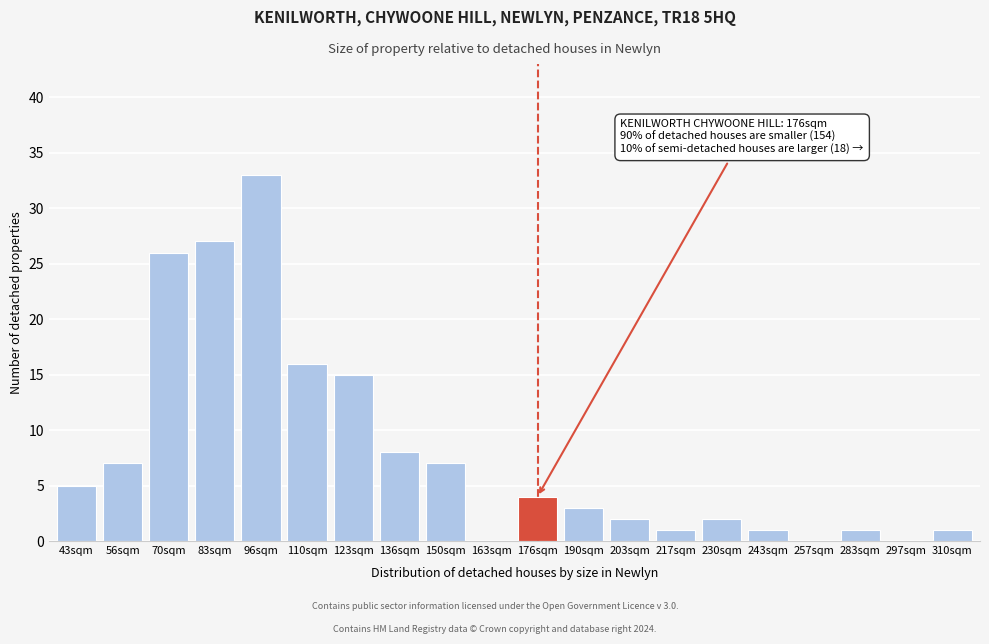

Reading right to left, list all the values displayed in this chart.

310sqm=1	297sqm=0	283sqm=1	257sqm=0	243sqm=1	230sqm=2	217sqm=1	203sqm=2	190sqm=3	176sqm=4	163sqm=0	150sqm=7	136sqm=8	123sqm=15	110sqm=16	96sqm=33	83sqm=27	70sqm=26	56sqm=7	43sqm=5